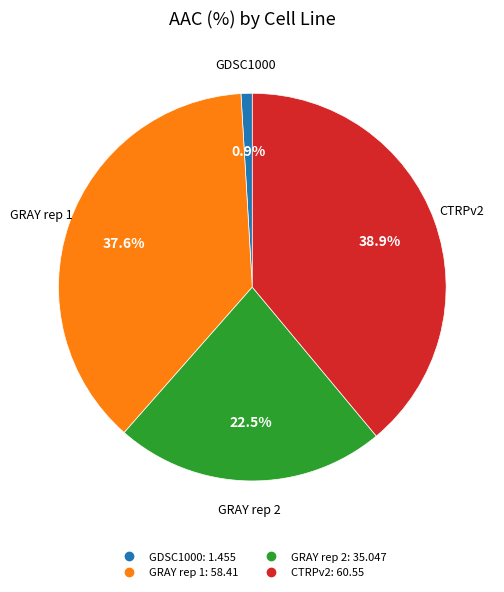

How many slices are in this pie chart?

4